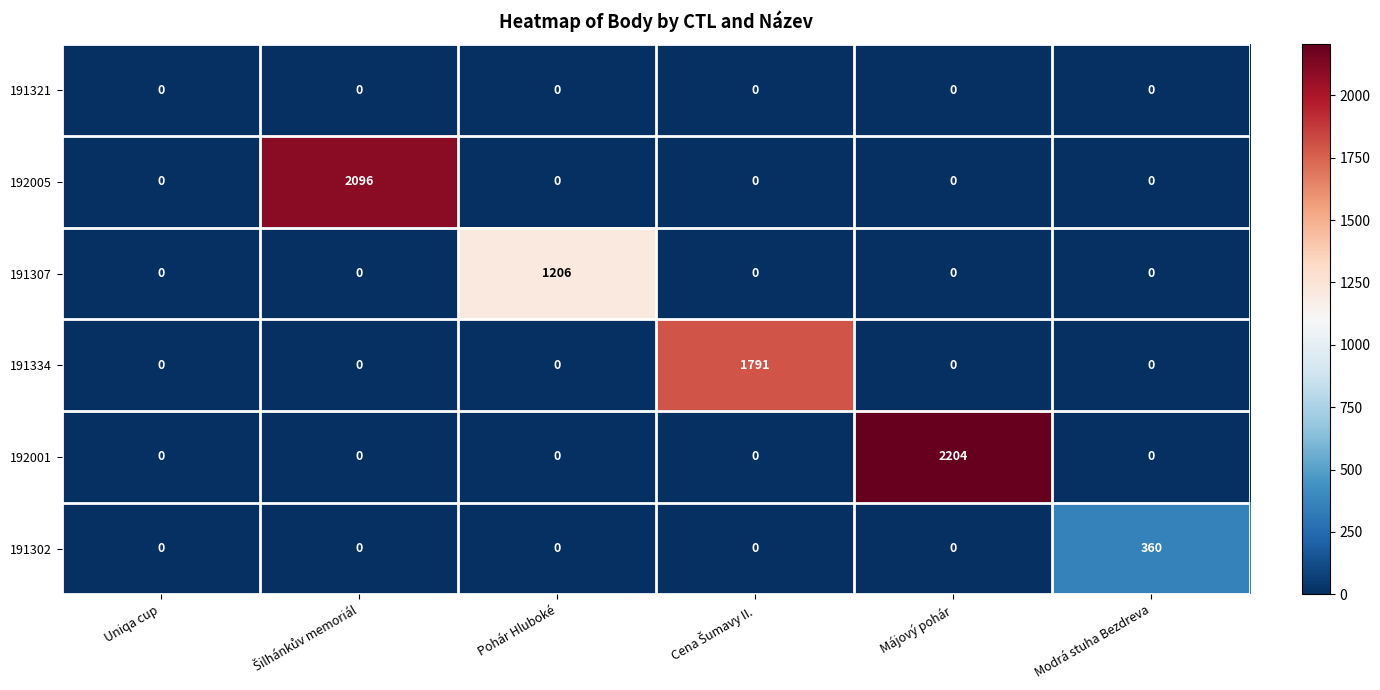

Which series has the widest spread of values?

192001